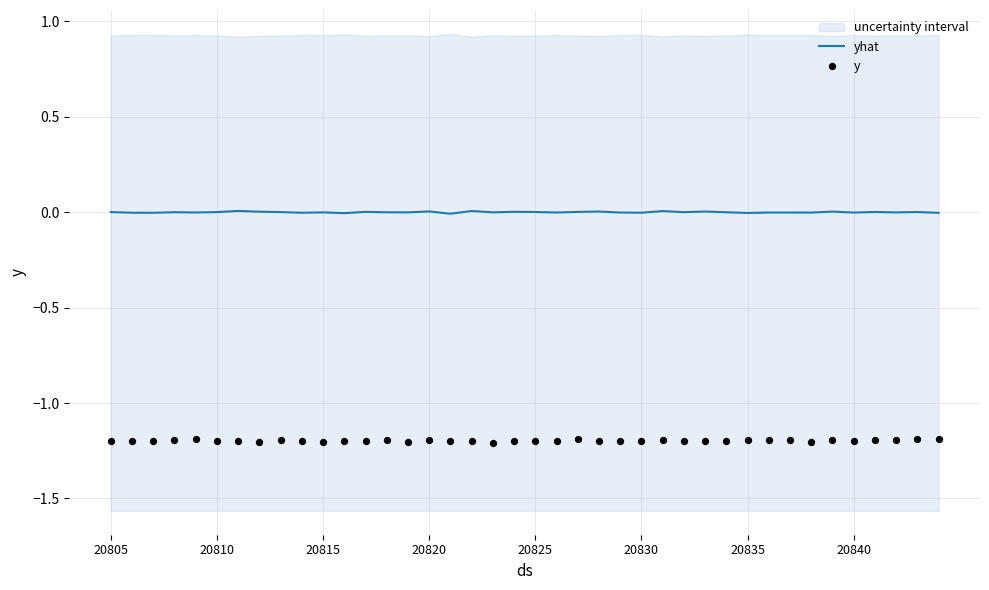

Which series has the widest spread of Y values?

y